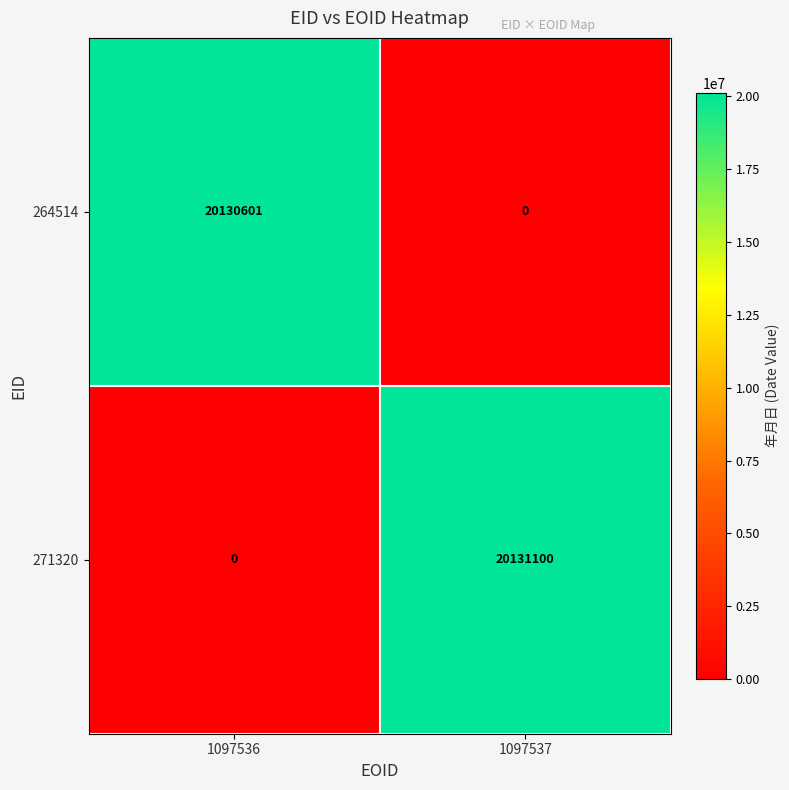

Where is 271320 nearest to the value 10065550?

1097536